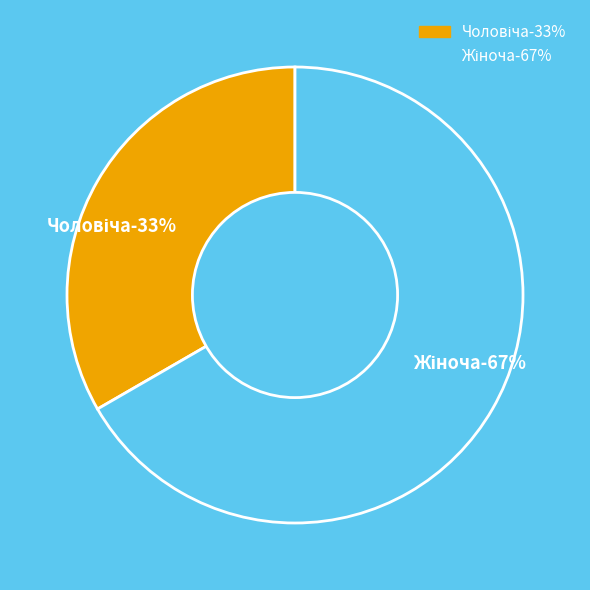

How many slices are in this pie chart?

2